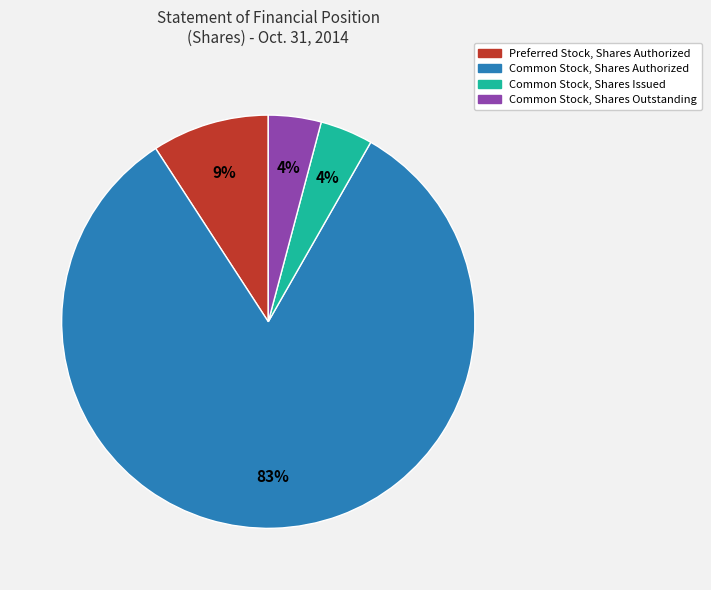

Is there a majority slice in this chart?

Yes